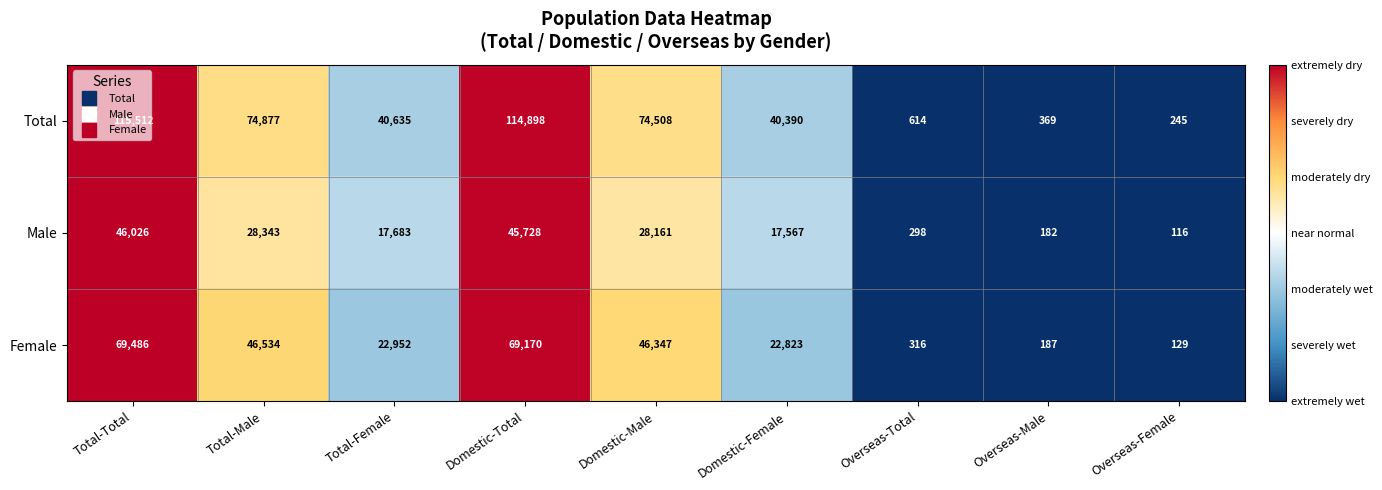

At which category does the chart reach its peak across all series?

Total-Total